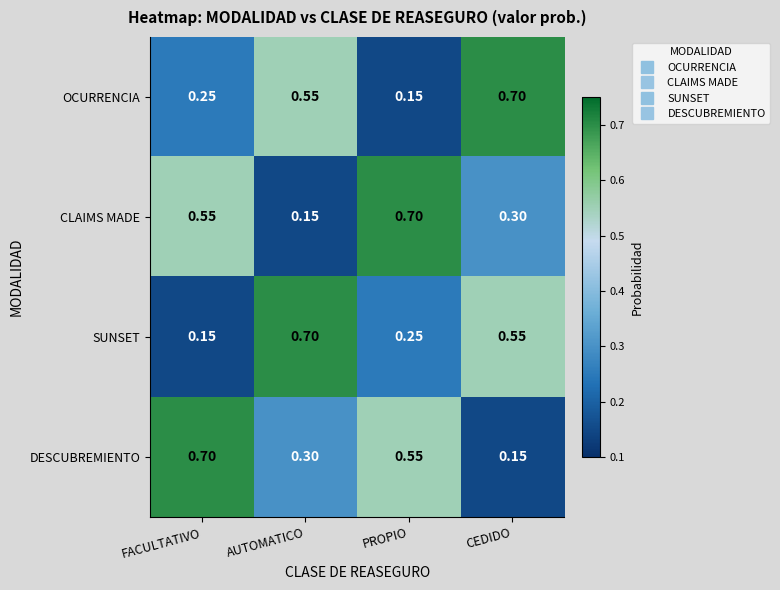

Rank the categories by DESCUBREMIENTO value from lowest to highest.

CEDIDO, AUTOMATICO, PROPIO, FACULTATIVO